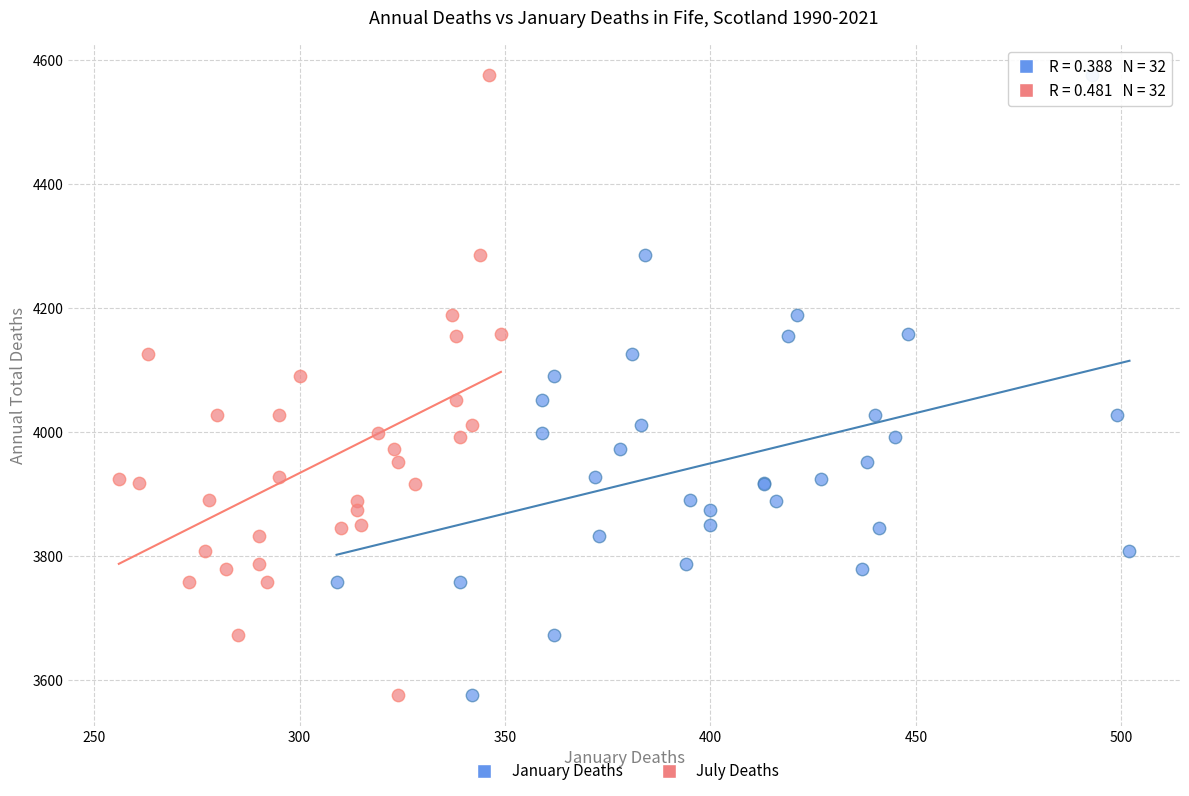

What are all the series names shown in the legend?

January Deaths, July Deaths